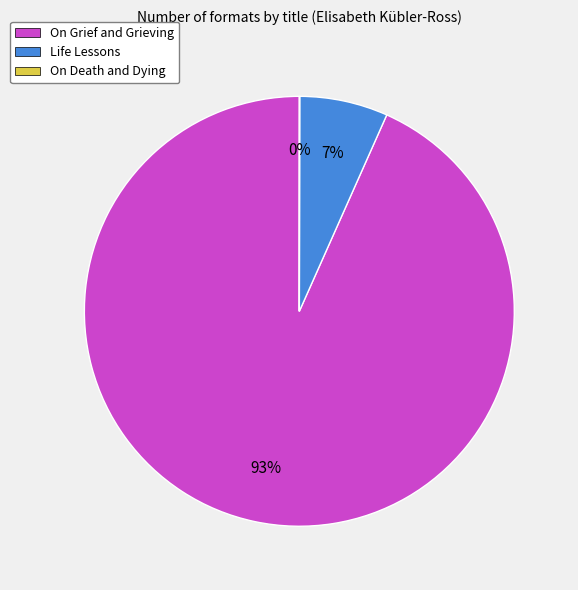

Which category has the biggest portion of the pie?

On Grief and Grieving